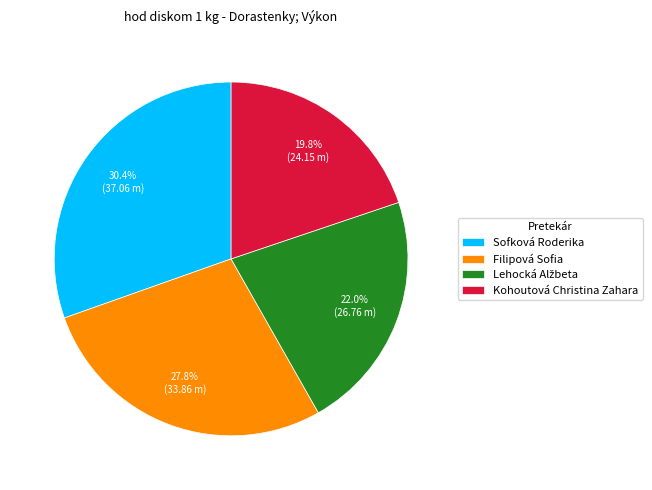

What percentage is NOT represented by Filipová Sofia?

72.2%